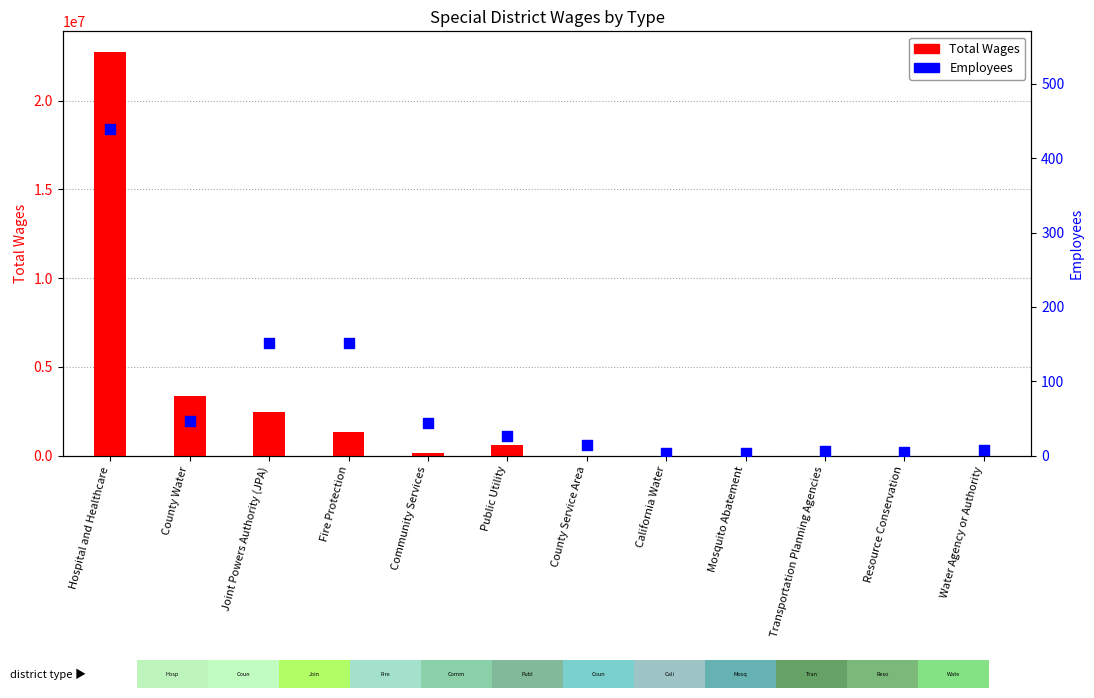

What are all the series names shown in the legend?

Total Wages, Employees